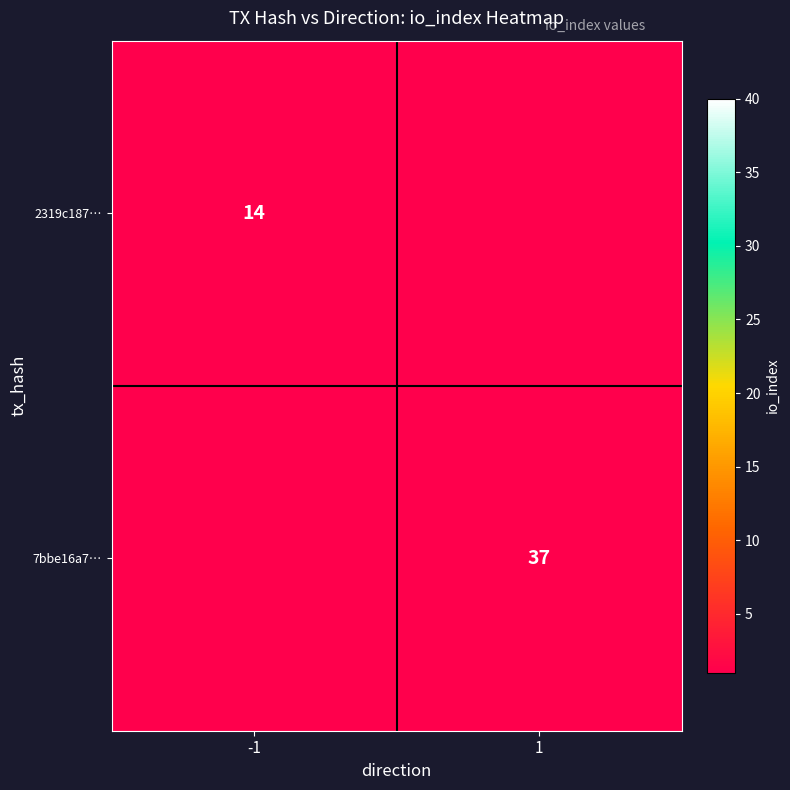

Rank the categories by 7bbe16a7… value from highest to lowest.

1, -1